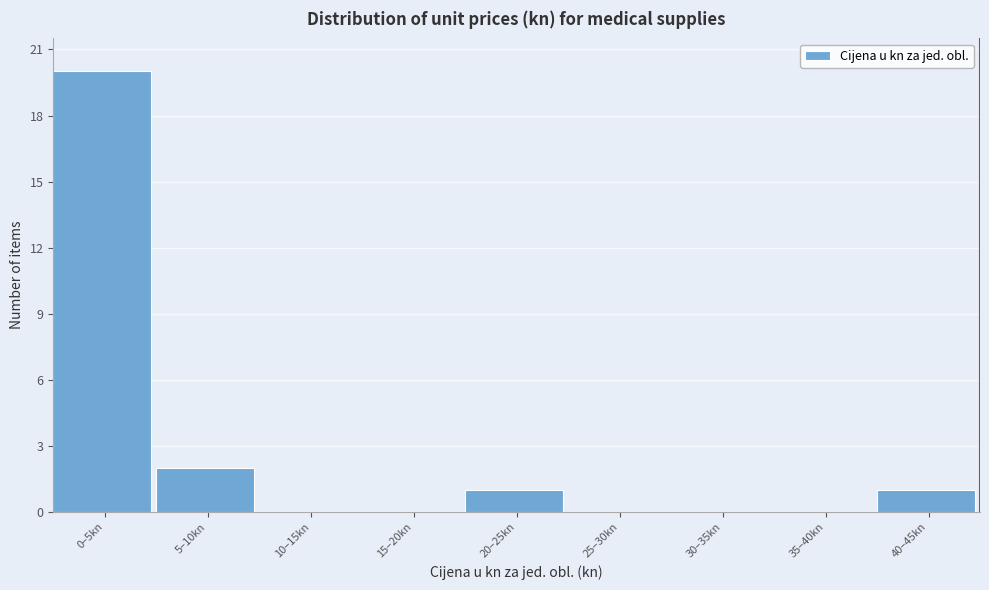

Reading left to right, transcribe all the data shown in this chart.

0–5kn=20	5–10kn=2	10–15kn=0	15–20kn=0	20–25kn=1	25–30kn=0	30–35kn=0	35–40kn=0	40–45kn=1